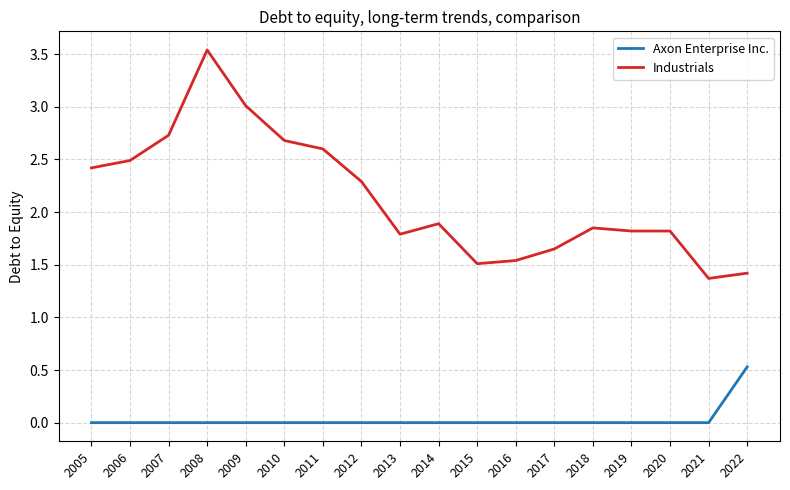

List the series in order of their overall mean, lowest first.

Axon Enterprise Inc., Industrials